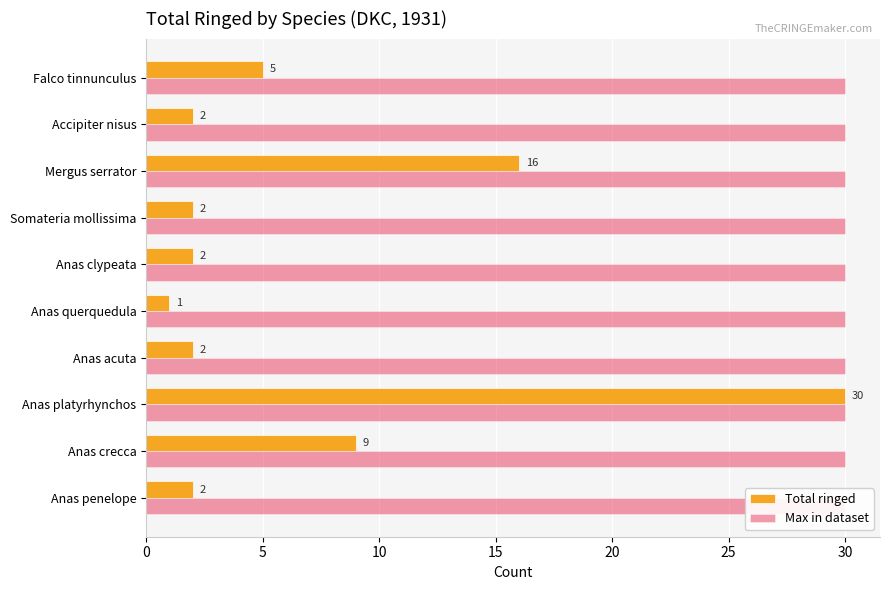

How many categories are shown in the chart?

10